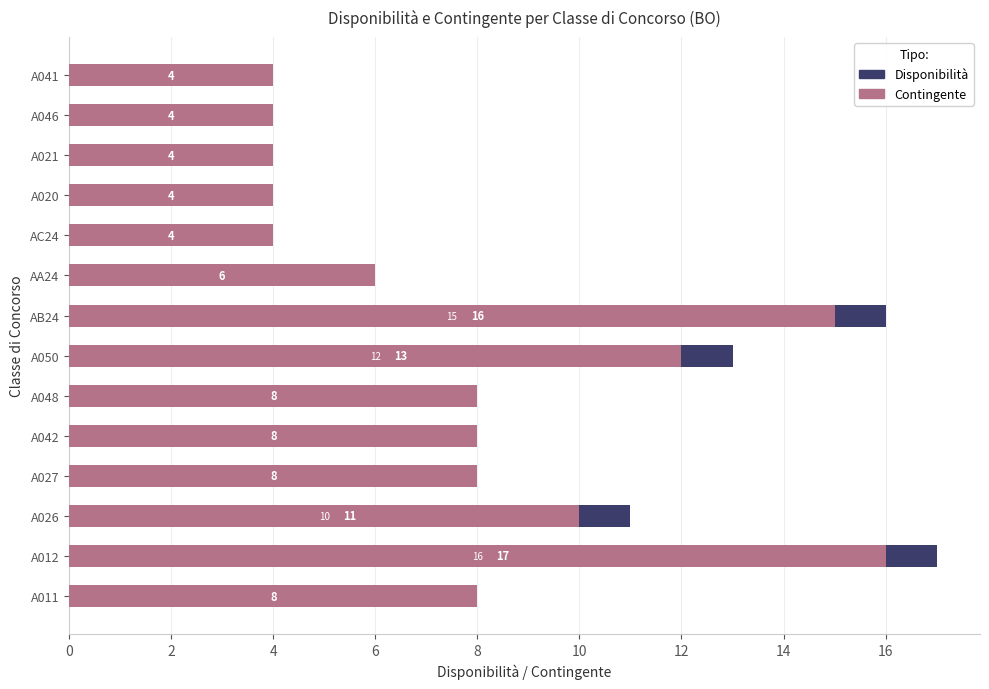

What is the value of the Contingente bar at the 11th from the left?

8